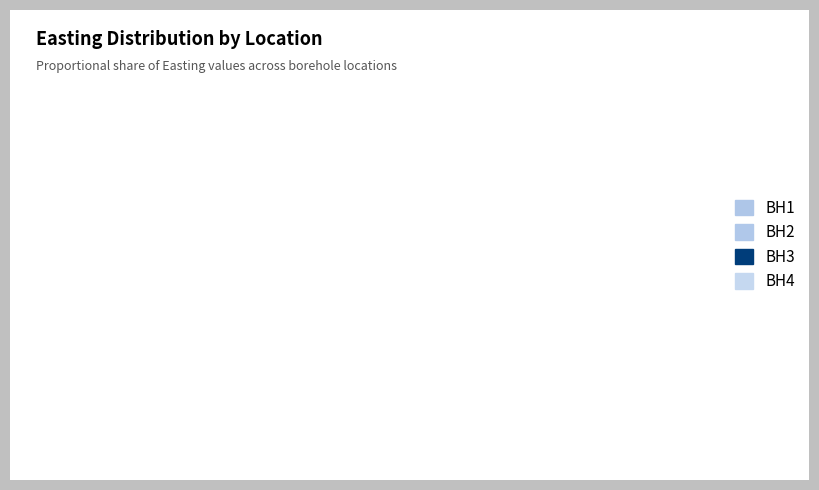

Count the number of slices in the pie.

4